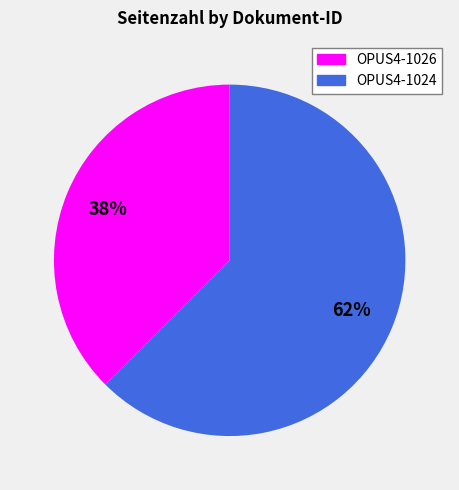

Is the sum of OPUS4-1026 and OPUS4-1024 greater than half?

Yes